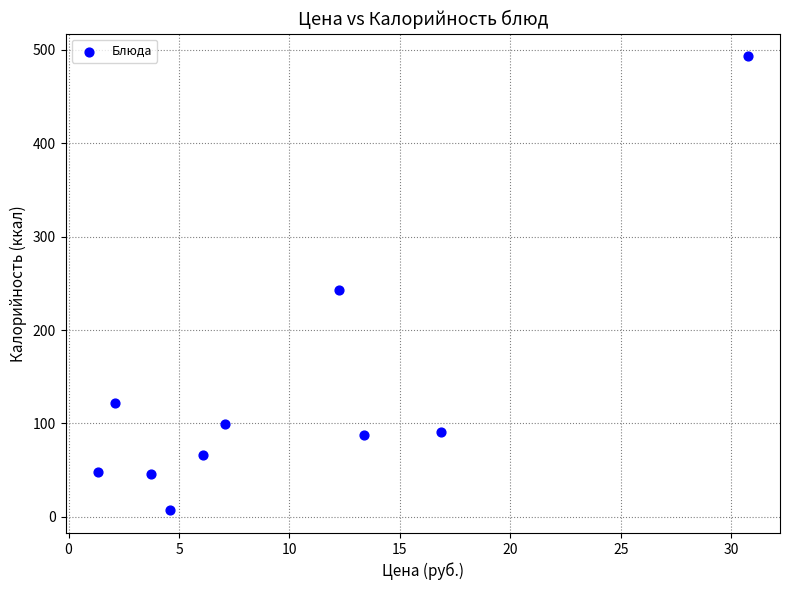

What Y value in the scatter plot is closest to 250?

243